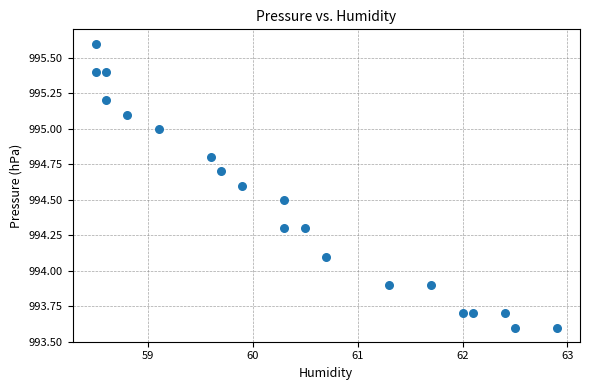

What is the range of Y values (max minus min)?

2.0